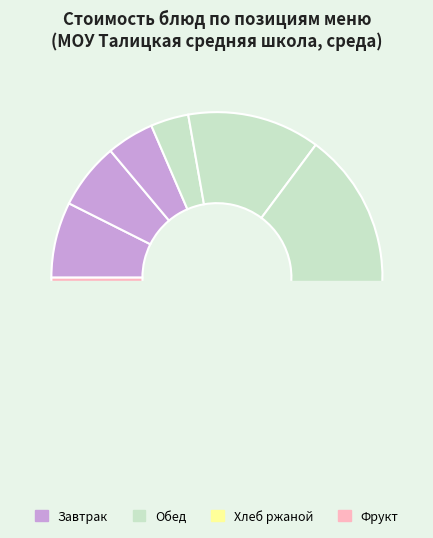

Does Макаронные изделия represent more than half of the total?

No